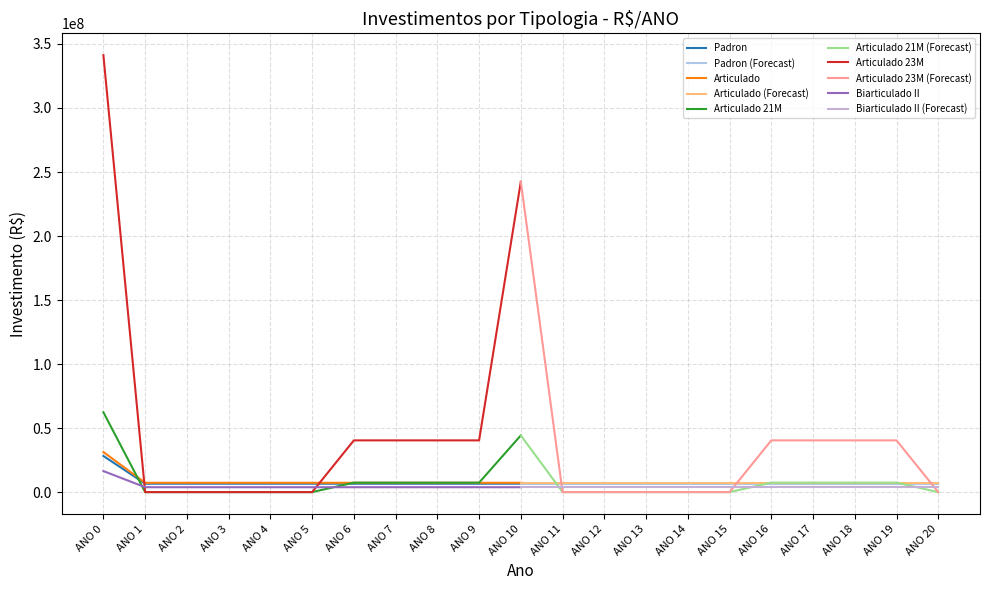

Reading left to right, transcribe all the data shown in this chart.

Padron: ANO 0=28237936.1	ANO 1=6567114.6	ANO 2=6567114.6	ANO 3=6567114.6	ANO 4=6567114.6	ANO 5=6567114.6	ANO 6=6567114.6	ANO 7=6567114.6	ANO 8=6567114.6	ANO 9=6567114.6	ANO 10=6567114.6	ANO 11=6567114.6	ANO 12=6567114.6	ANO 13=6567114.6	ANO 14=6567114.6	ANO 15=6567114.6	ANO 16=6567114.6	ANO 17=6567114.6	ANO 18=6567114.6	ANO 19=6567114.6	ANO 20=6567114.6
Articulado: ANO 0=31316071.6	ANO 1=7282976.7	ANO 2=7282976.7	ANO 3=7282976.7	ANO 4=7282976.7	ANO 5=7282976.7	ANO 6=7282976.7	ANO 7=7282976.7	ANO 8=7282976.7	ANO 9=7282976.7	ANO 10=7282976.7	ANO 11=7282976.7	ANO 12=7282976.7	ANO 13=7282976.7	ANO 14=7282976.7	ANO 15=7282976.7	ANO 16=7282976.7	ANO 17=7282976.7	ANO 18=7282976.7	ANO 19=7282976.7	ANO 20=7282976.7
Articulado 21M: ANO 0=62336409.6	ANO 1=0.0	ANO 2=0.0	ANO 3=0.0	ANO 4=0.0	ANO 5=0.0	ANO 6=7381108.0	ANO 7=7381108.0	ANO 8=7381108.0	ANO 9=7381108.0	ANO 10=44286648.1	ANO 11=0.0	ANO 12=0.0	ANO 13=0.0	ANO 14=0.0	ANO 15=0.0	ANO 16=7381108.0	ANO 17=7381108.0	ANO 18=7381108.0	ANO 19=7381108.0	ANO 20=0.0
Articulado 23M: ANO 0=341246703.4	ANO 1=0.0	ANO 2=0.0	ANO 3=0.0	ANO 4=0.0	ANO 5=0.0	ANO 6=40406221.5	ANO 7=40406221.5	ANO 8=40406221.5	ANO 9=40406221.5	ANO 10=242437329.3	ANO 11=0.0	ANO 12=0.0	ANO 13=0.0	ANO 14=0.0	ANO 15=0.0	ANO 16=40406221.5	ANO 17=40406221.5	ANO 18=40406221.5	ANO 19=40406221.5	ANO 20=0.0
Biarticulado II: ANO 0=16443860.8	ANO 1=3824242.6	ANO 2=3824242.6	ANO 3=3824242.6	ANO 4=3824242.6	ANO 5=3824242.6	ANO 6=3824242.6	ANO 7=3824242.6	ANO 8=3824242.6	ANO 9=3824242.6	ANO 10=3824242.6	ANO 11=3824242.6	ANO 12=3824242.6	ANO 13=3824242.6	ANO 14=3824242.6	ANO 15=3824242.6	ANO 16=3824242.6	ANO 17=3824242.6	ANO 18=3824242.6	ANO 19=3824242.6	ANO 20=3824242.6